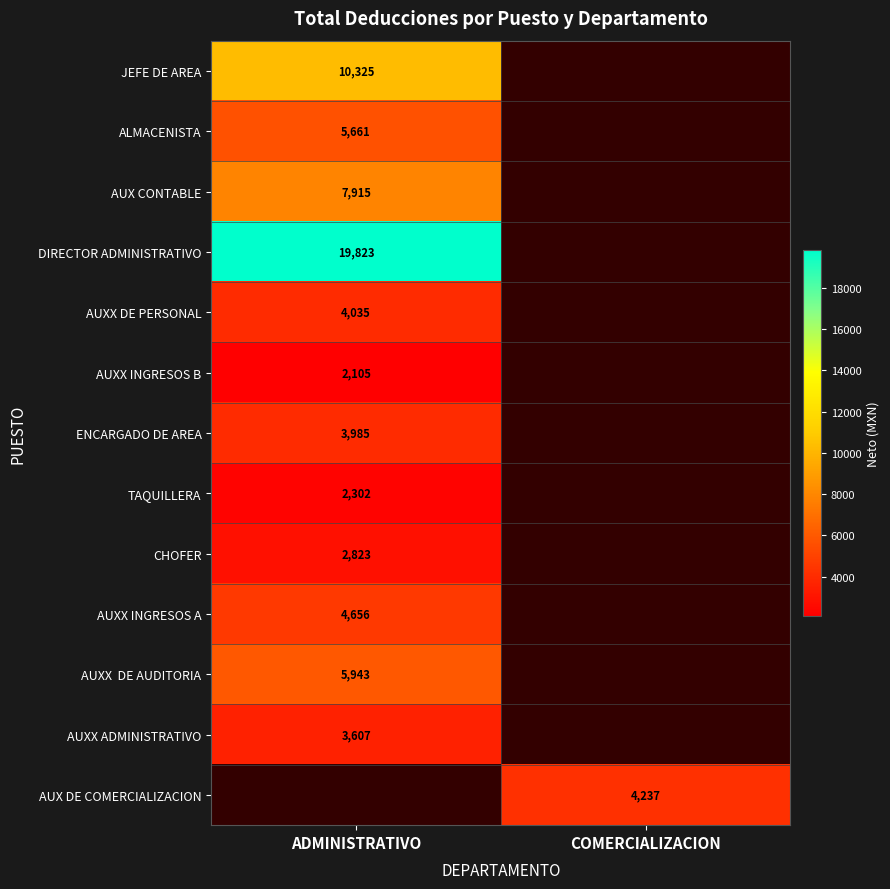

What is the total value across all series at ADMINISTRATIVO?

73181.6